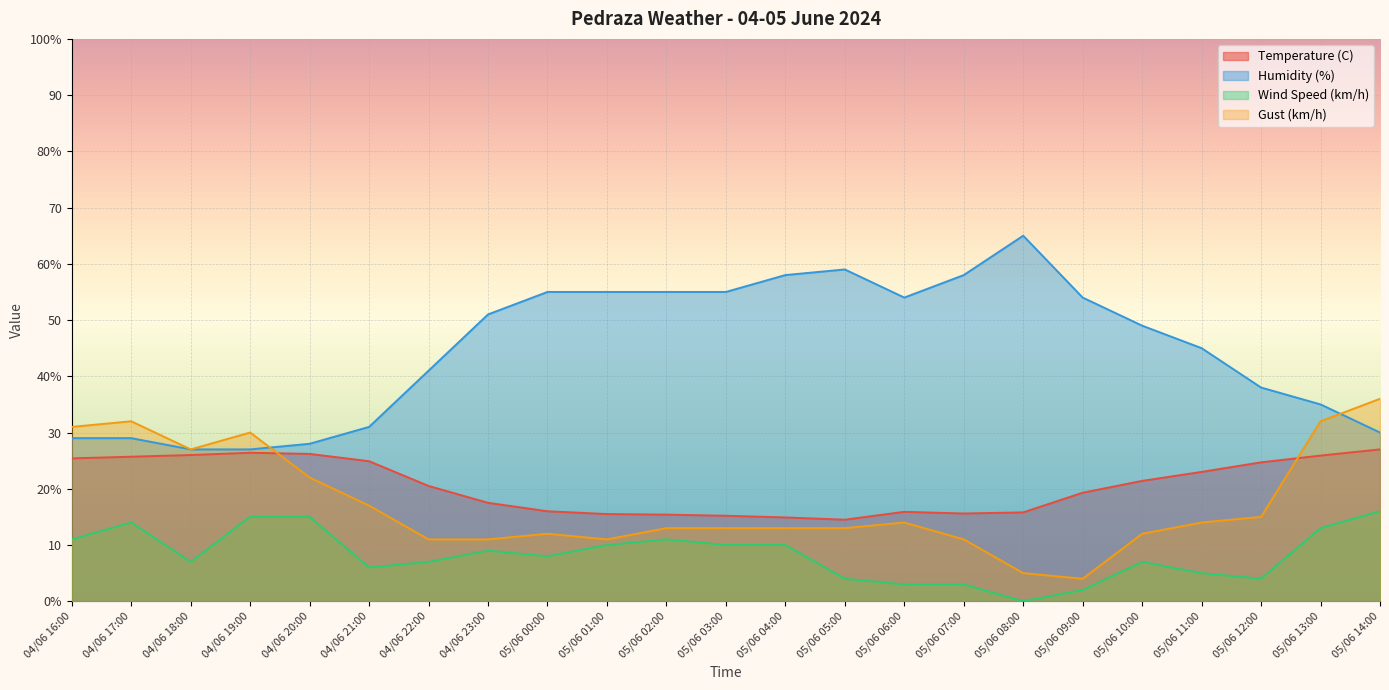

Which label corresponds to the largest value in the chart?

05/06 08:00